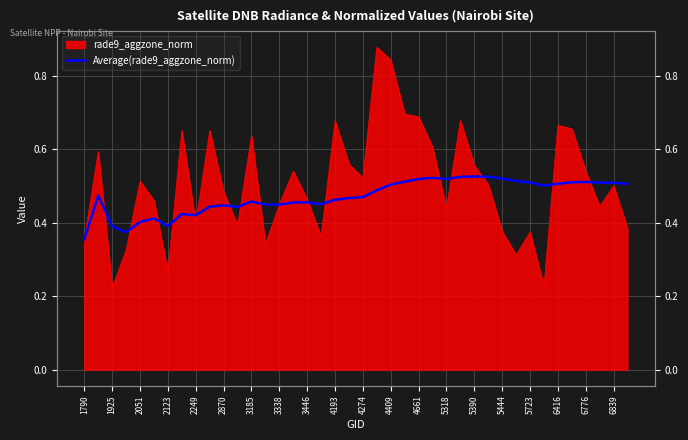

Is it true that the value at 5318 is 0.7?

False